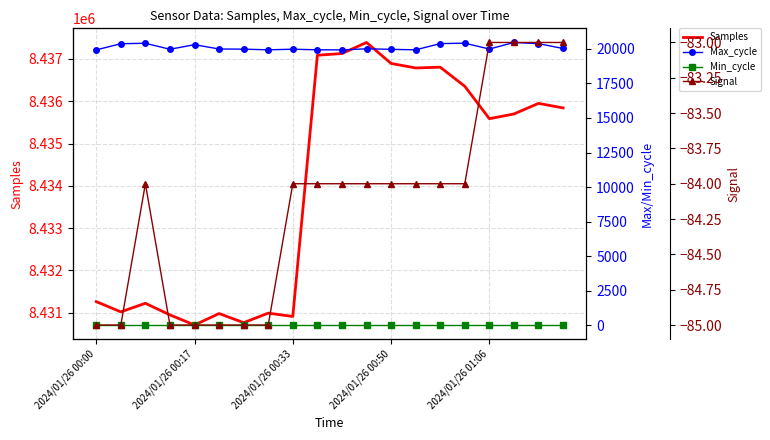

Is it true that Samples equals 13443392 at 14?

False